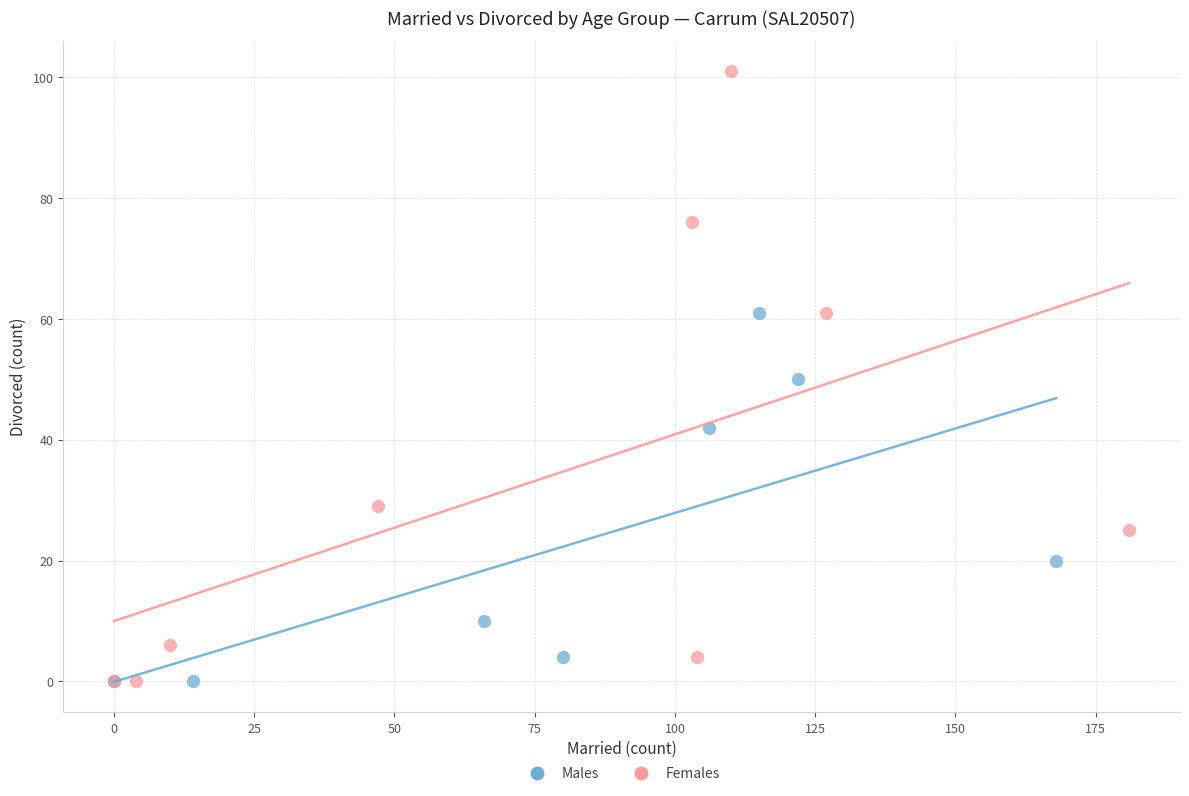

Which series has the largest Y range (max minus min)?

Females